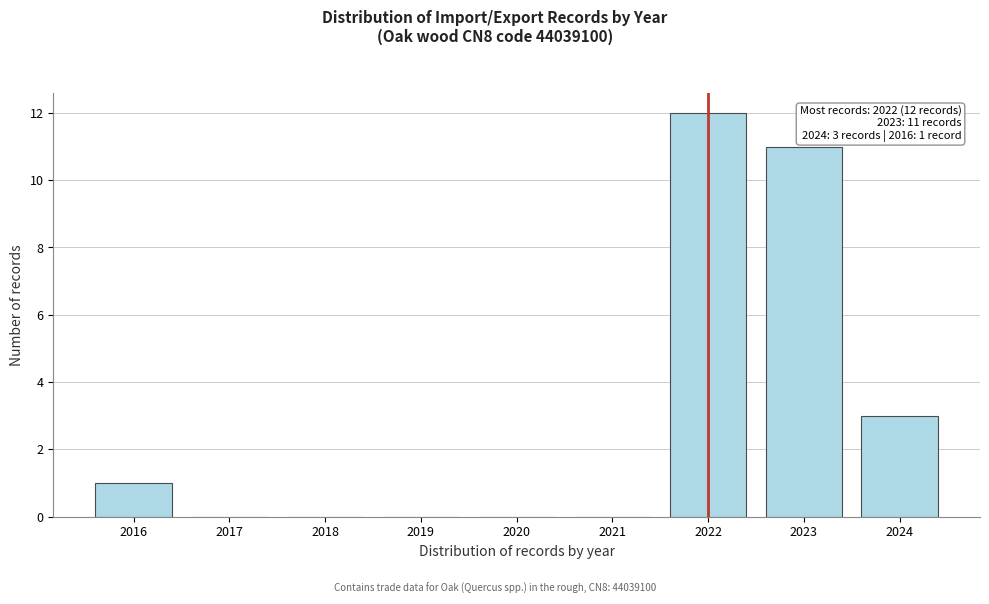

Over which range of the x-axis is the bar tallest?

2021.5 to 2022.5